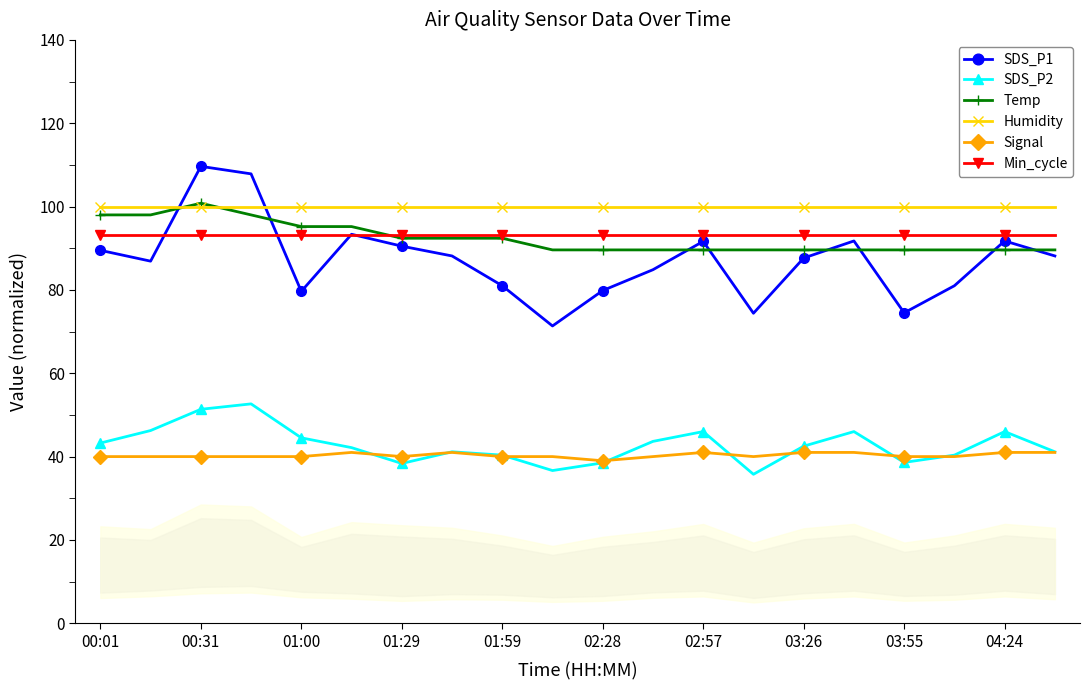

True or false: Min_cycle and Humidity cross at least once.

False